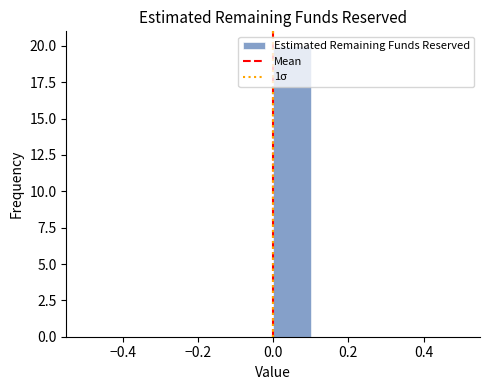

Reading left to right, list every bar in this chart as the range it spans on the x-axis followed by its height. The values are not printed on the chart, so give them approximately, as read against the axis.

-0.5 to -0.4: 0
-0.4 to -0.3: 0
-0.3 to -0.2: 0
-0.2 to -0.1: 0
-0.1 to 0.0: 0
0.0 to 0.1: 20
0.1 to 0.2: 0
0.2 to 0.3: 0
0.3 to 0.4: 0
0.4 to 0.5: 0